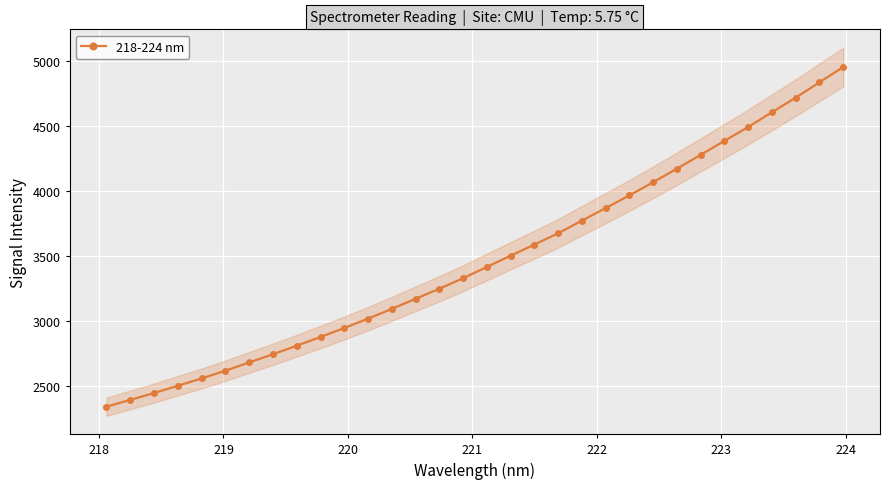

What is the minimum value for 218-224 nm?

2340.6